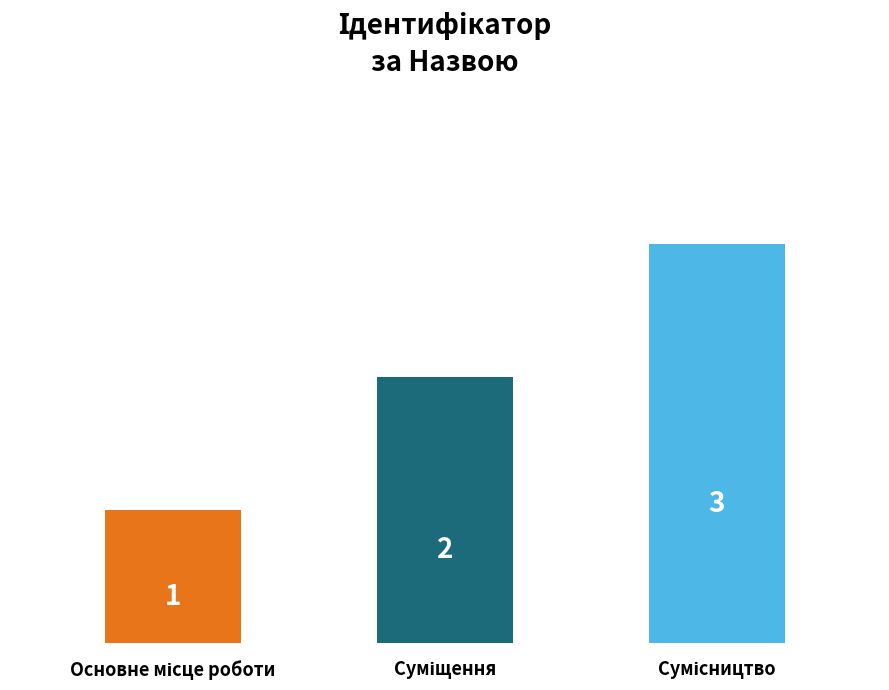

How many values are between 1 and 3?

3